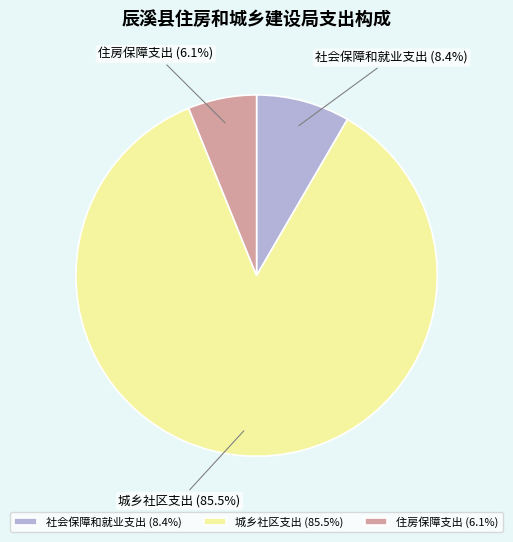

The 住房保障支出 slice represents 6% of the pie. True or false?

True